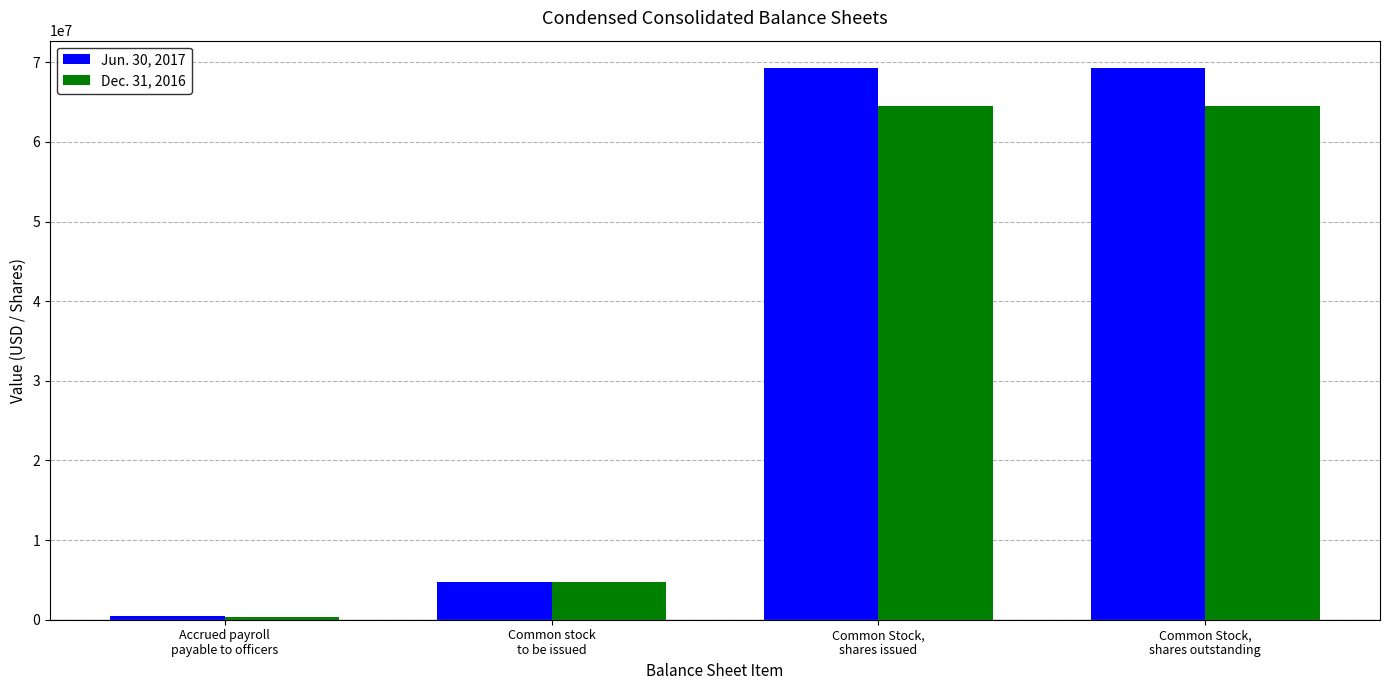

At how many categories does at least one series exceed 55236007?

2